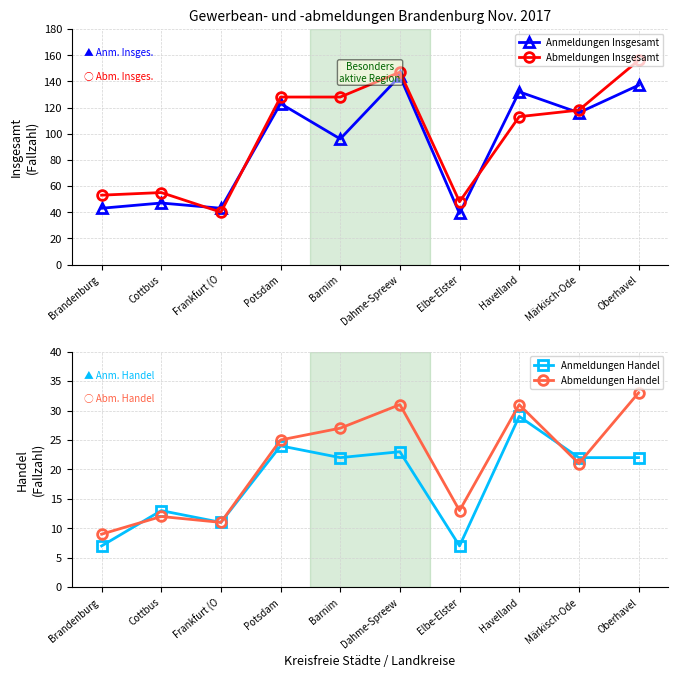

What is the label of the 5th point from the right?

Dahme-Spreew